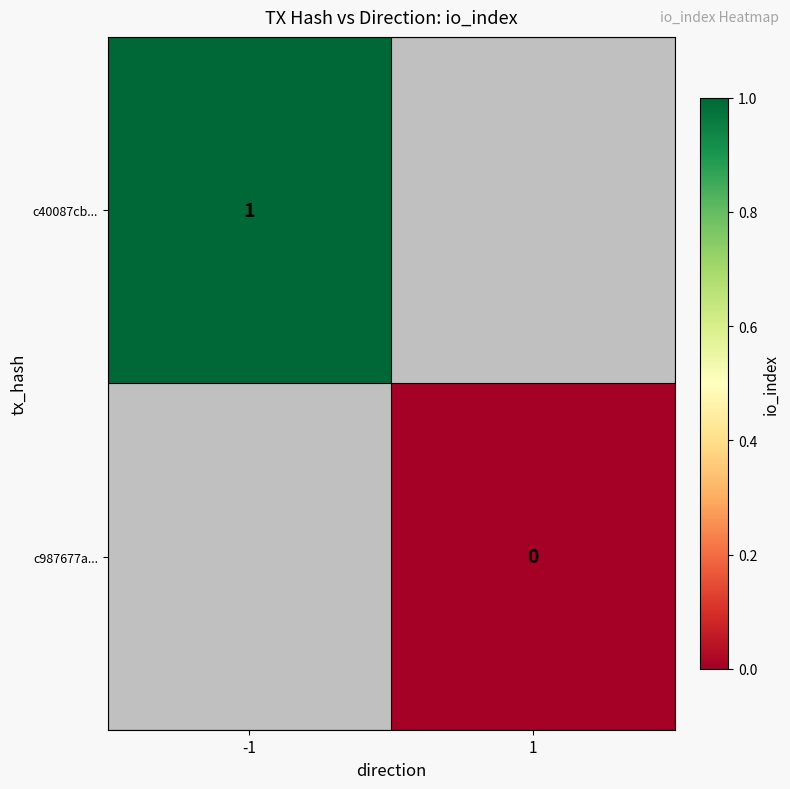

The value of c40087cb... at -1 is 1. True or false?

True